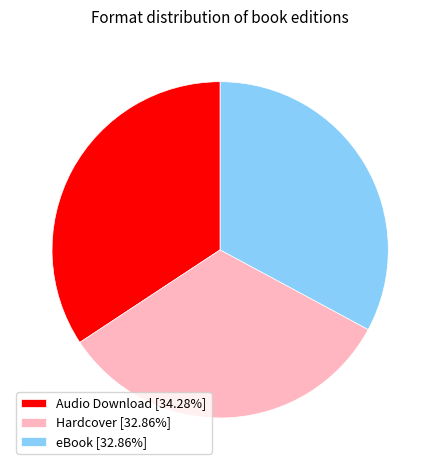

Combined, do eBook [32.86%] and Audio Download [34.28%] account for over 50%?

Yes